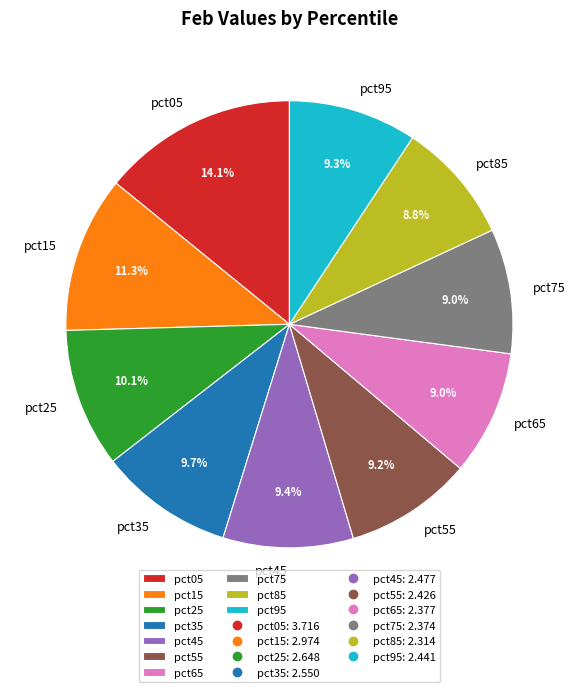

How many slices are in this pie chart?

10